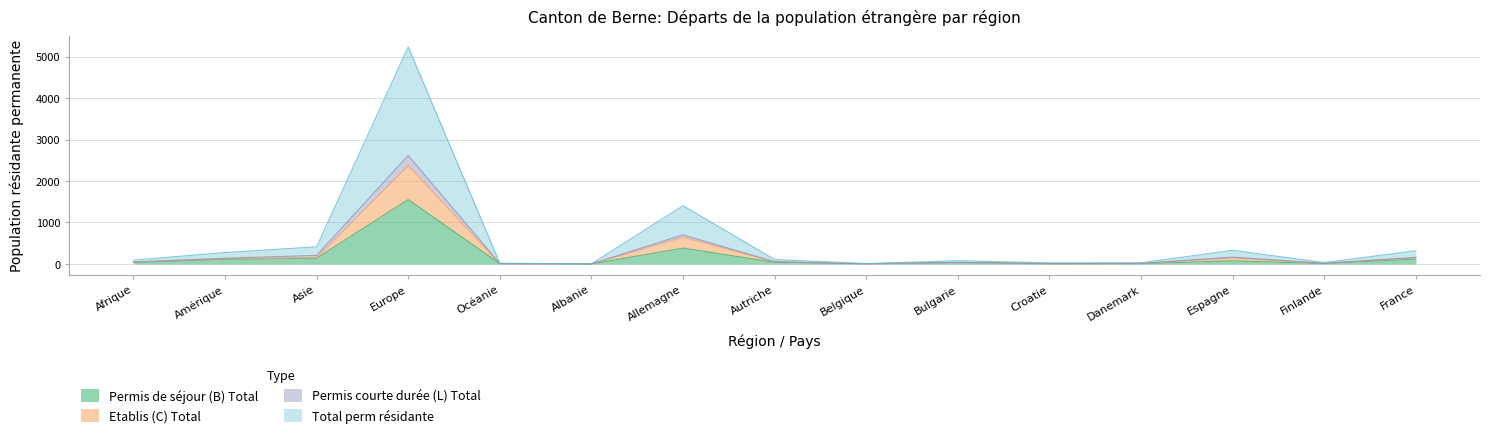

What is the difference between the second highest and minimum values in the Total perm résidante series?

1402